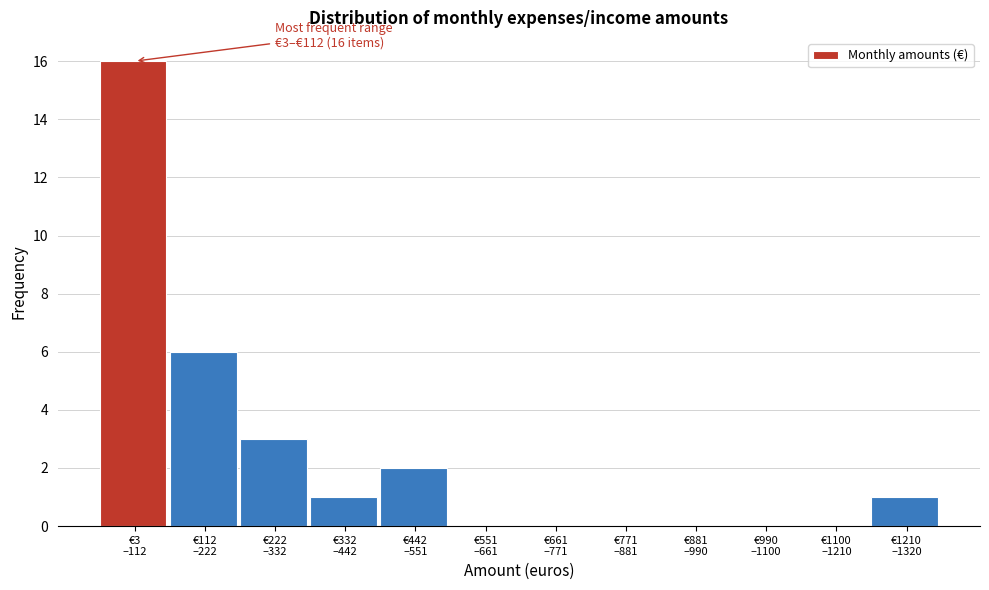

What is the greatest value displayed?

16